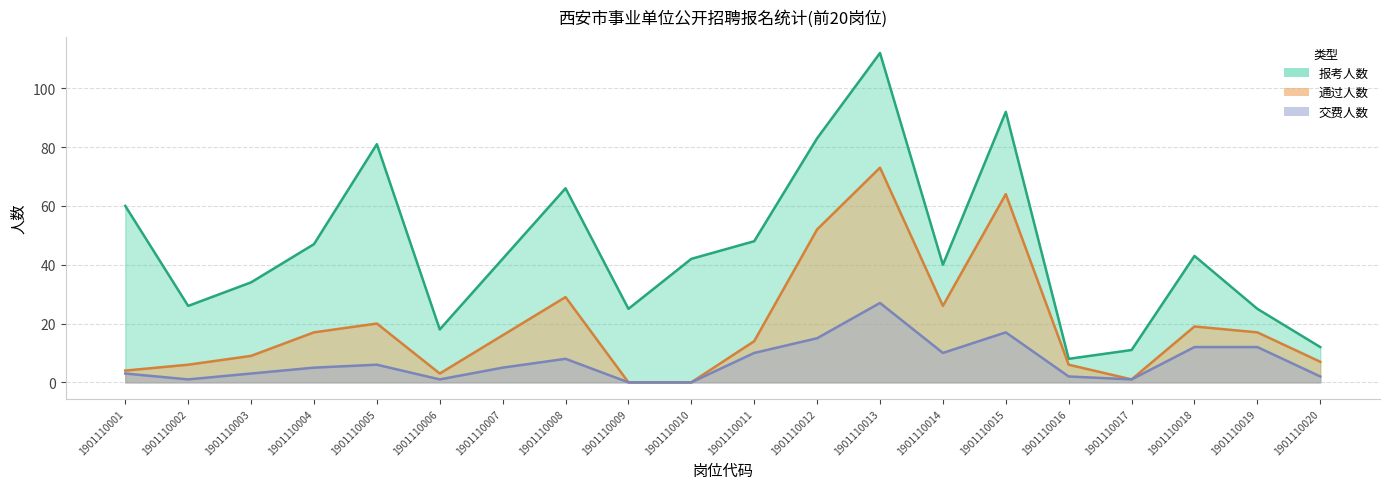

What is the value of the 报考人数 point at the 15th from the left?

92